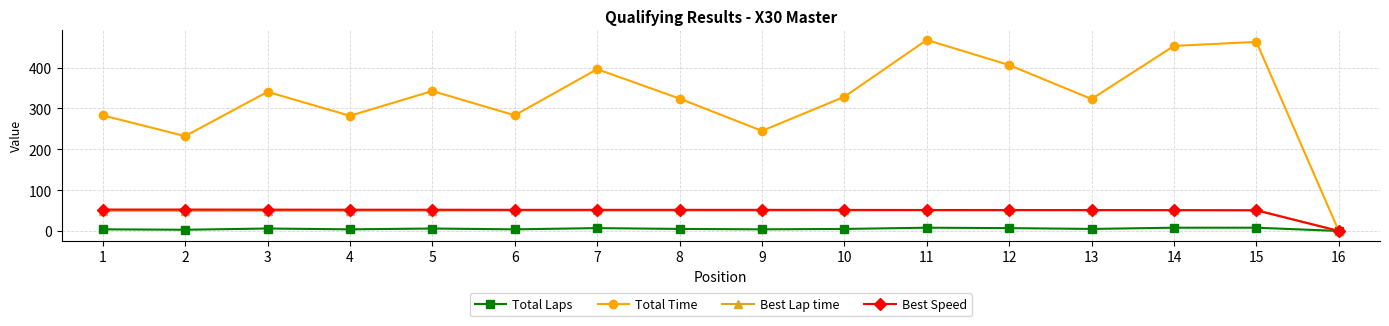

What is the difference between the highest and lowest values at 6?

279.1